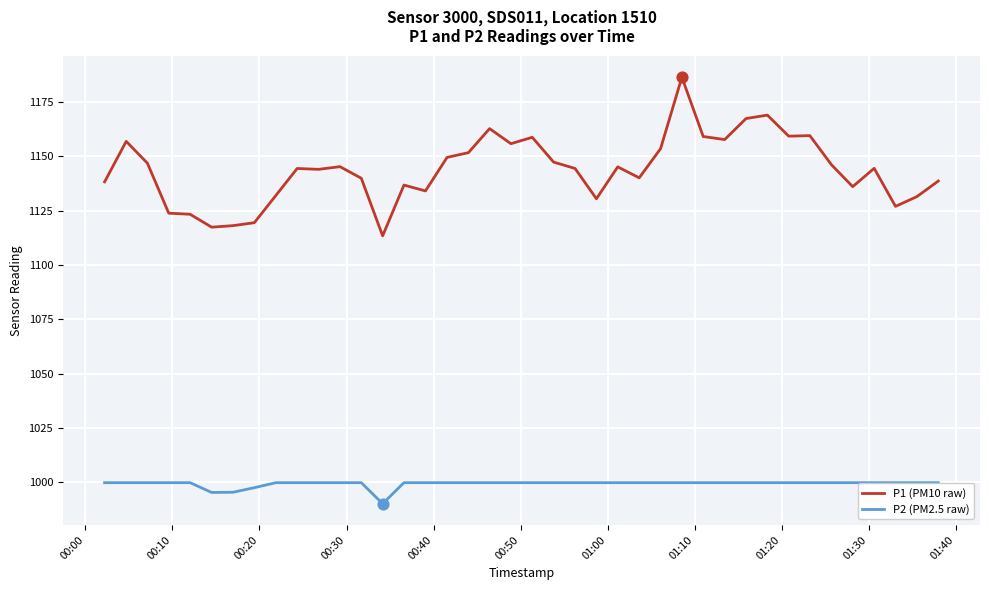

Which series has the largest total across all categories?

P1 (PM10 raw)